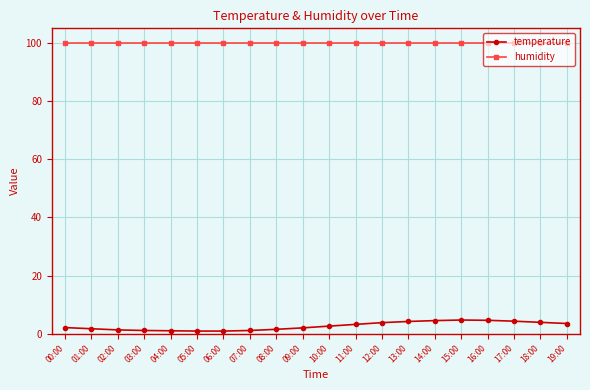

What is the smallest value displayed?

0.9